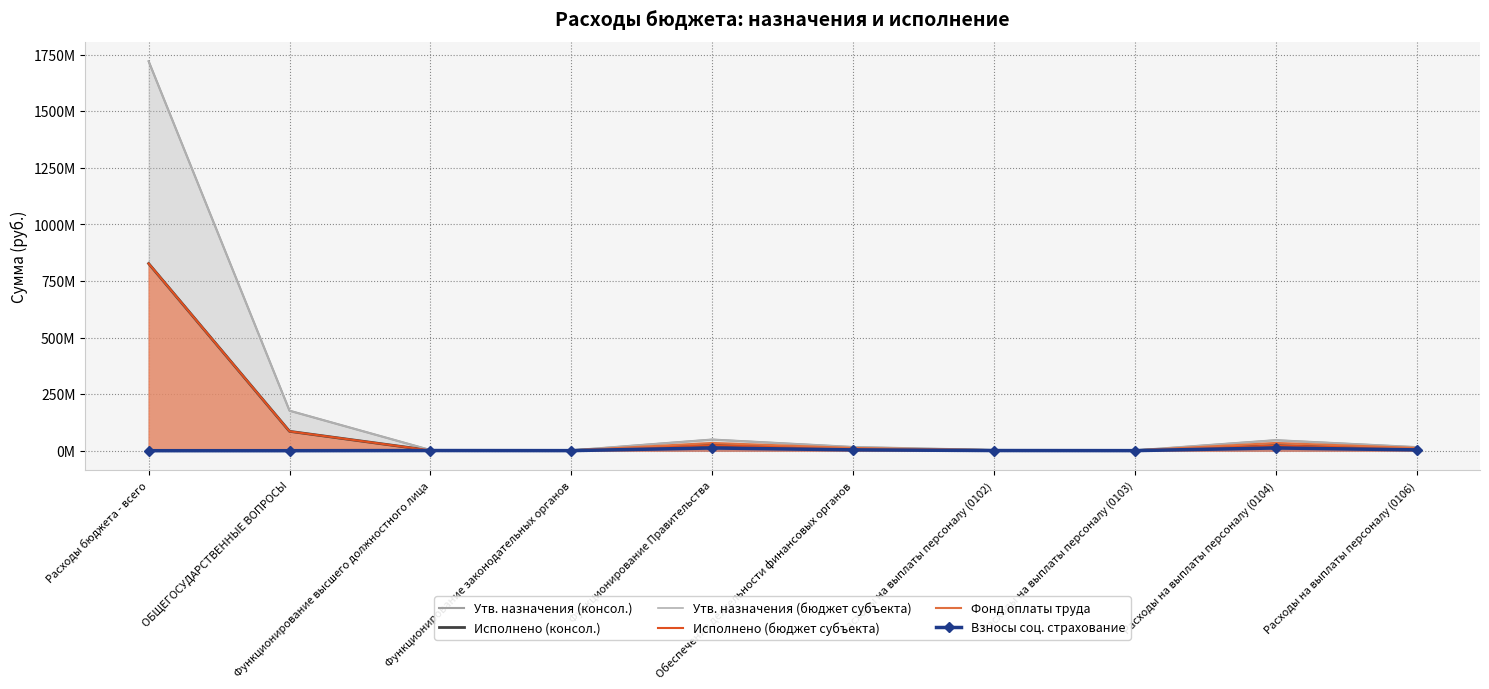

What is the value of the Фонд оплаты труда point at the 5th from the left?

34258649.3